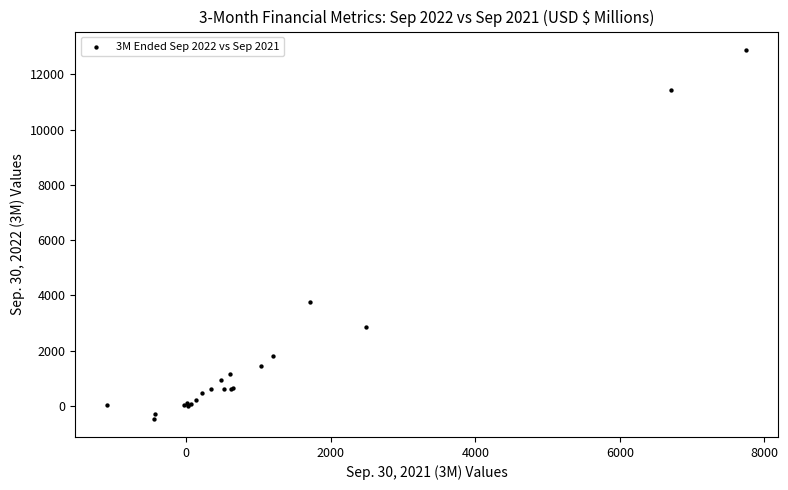

What Y value in the scatter plot is closest to 6211?

3755